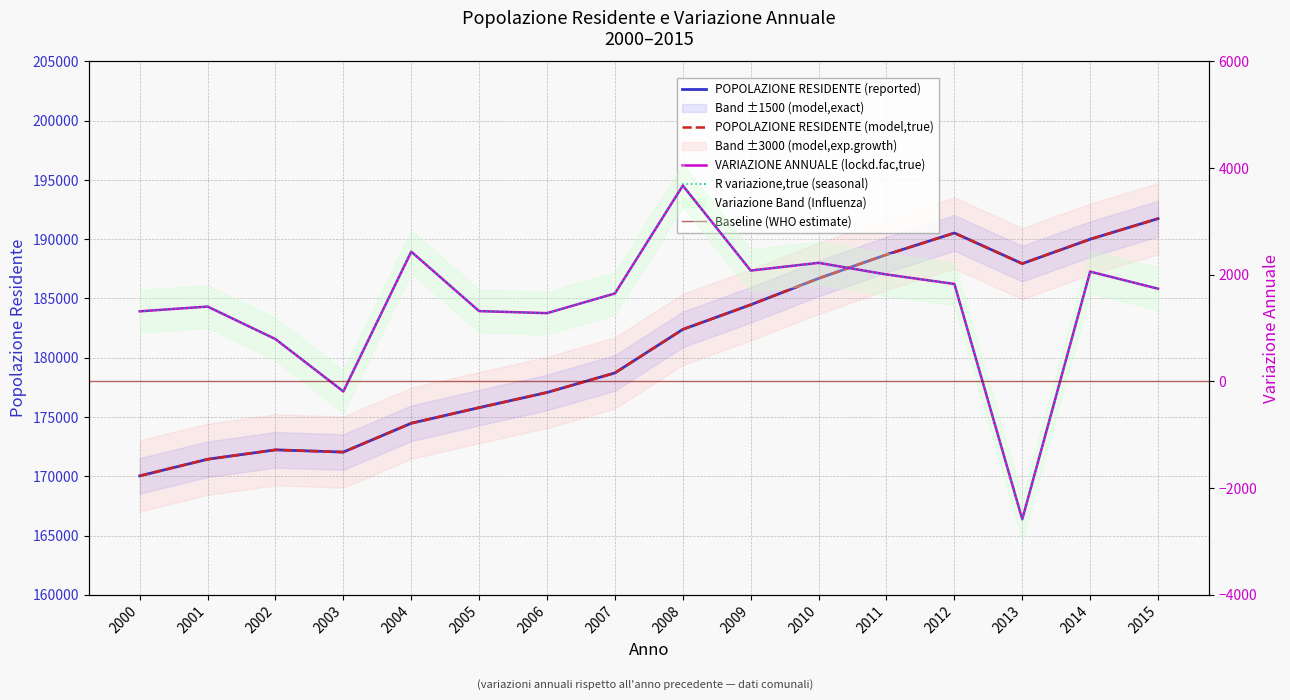

How many distinct data groups are displayed?

2